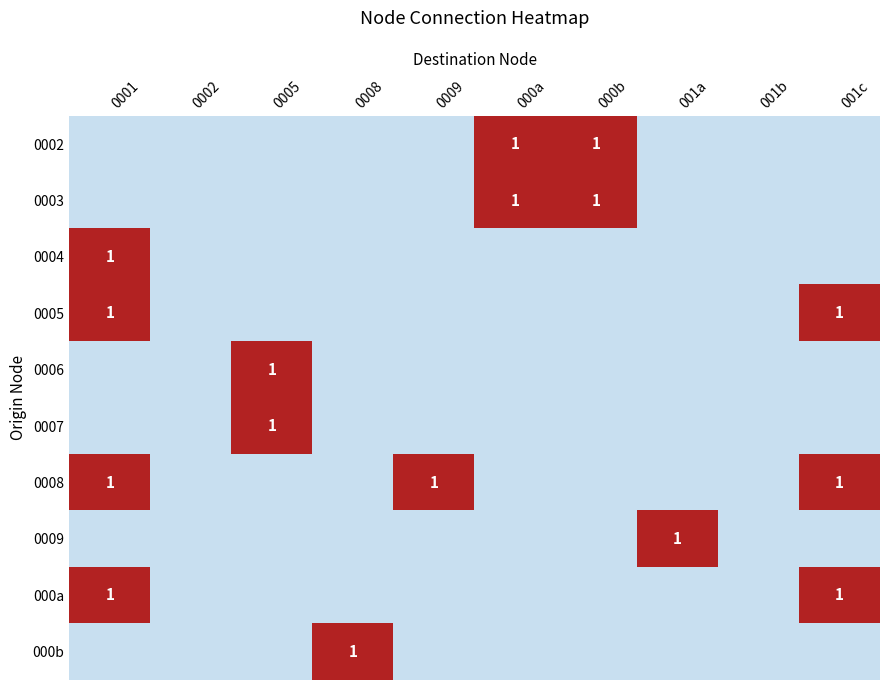

True or false: 000b has a value of 1 at 0008.

True